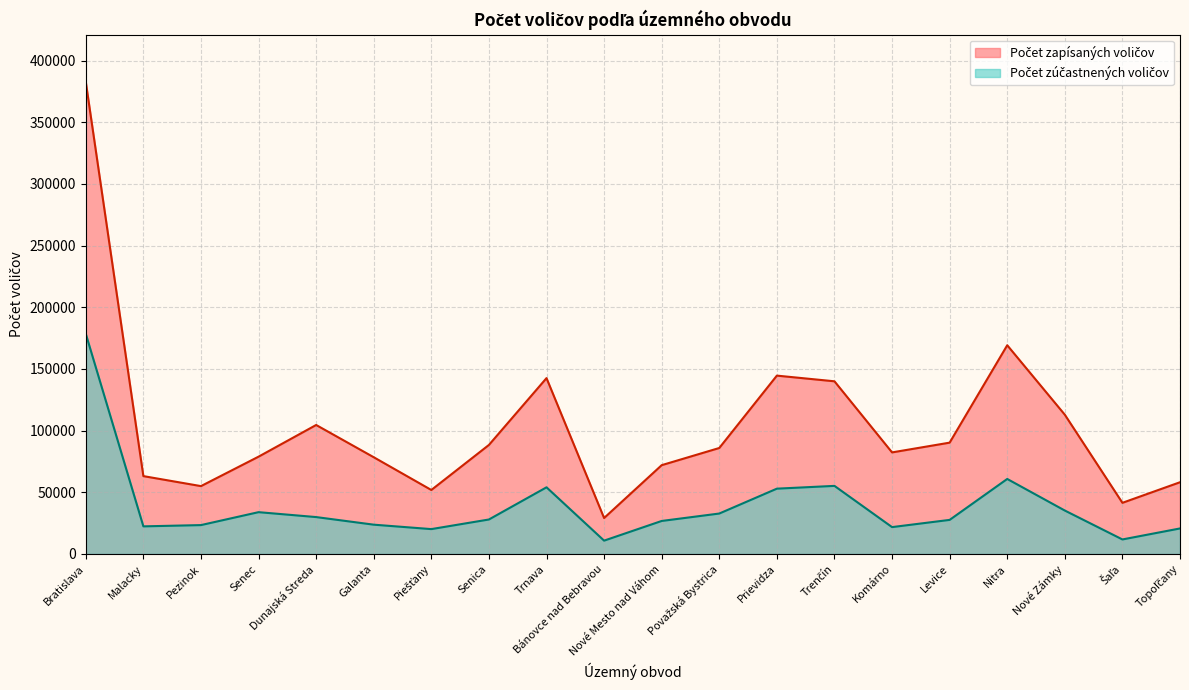

Which series has the largest total across all categories?

Počet zapísaných voličov